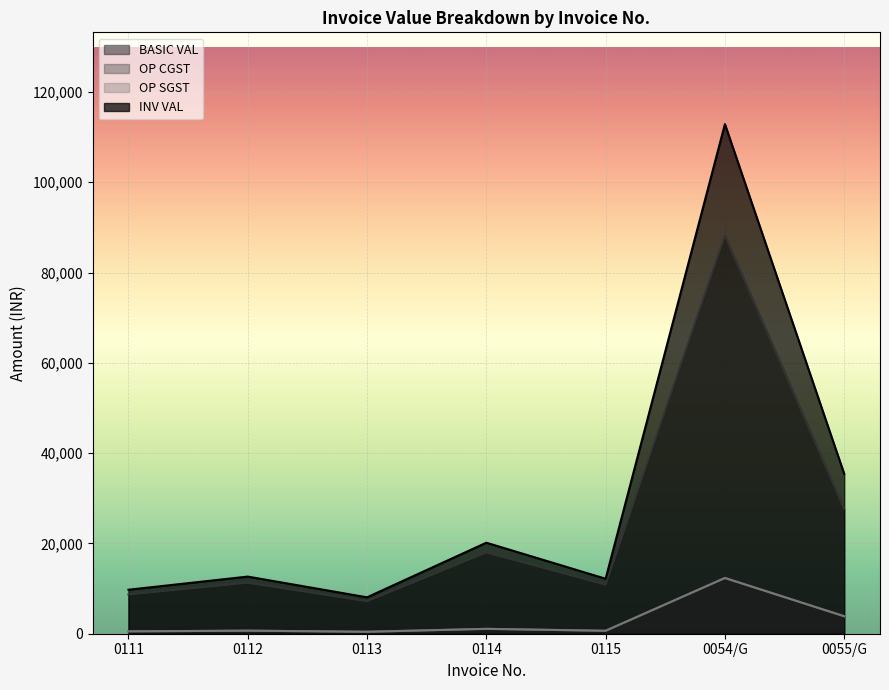

Rank the categories by INV VAL value from highest to lowest.

0054/G, 0055/G, 0114, 0112, 0115, 0111, 0113